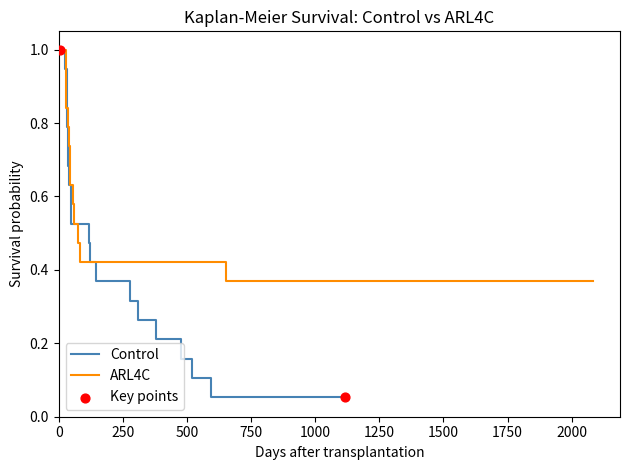

Which series has the largest total across all categories?

Control